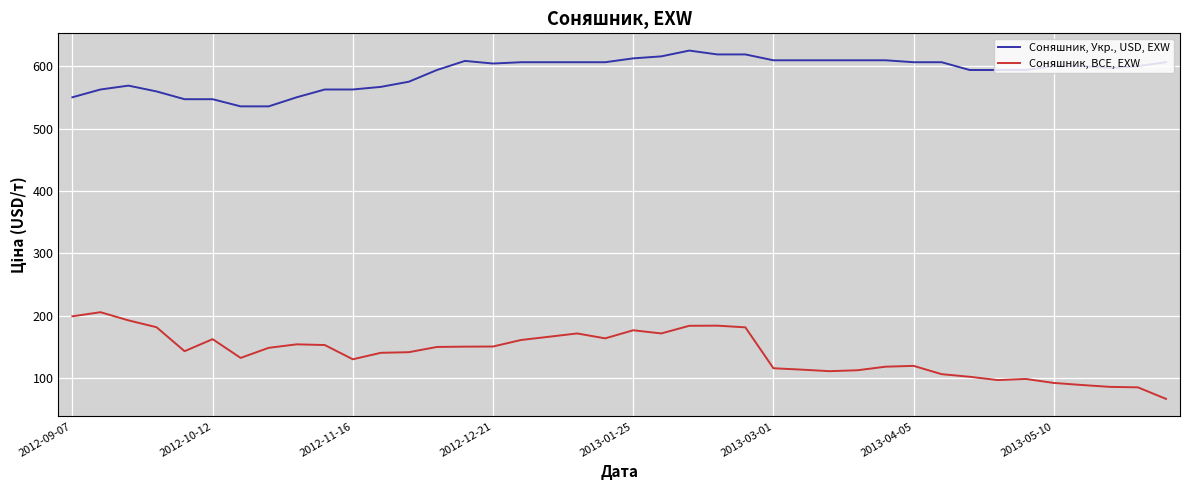

What is the difference between the maximum and minimum values in the Соняшник, Укр., USD, EXW series?

89.6